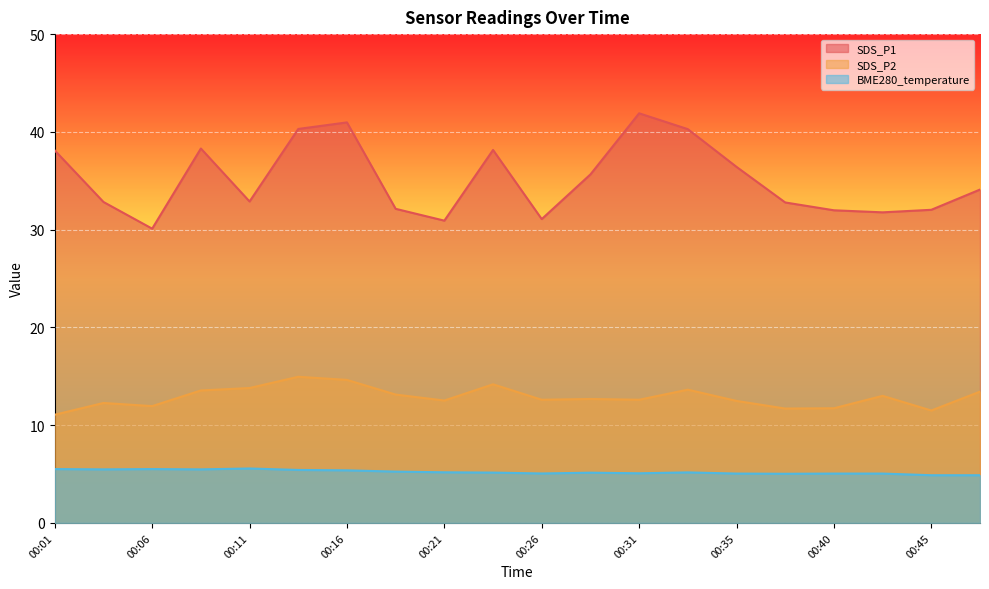

At which category does SDS_P2 reach its first local peak?

00:04